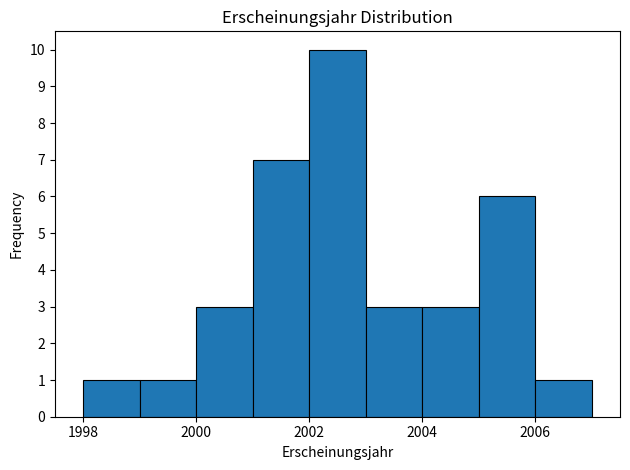

Reading left to right, list every bar in this chart as the range it spans on the x-axis followed by its height. The values are not printed on the chart, so give them approximately, as read against the axis.

1998 to 1999: 1
1999 to 2000: 1
2000 to 2001: 3
2001 to 2002: 7
2002 to 2003: 10
2003 to 2004: 3
2004 to 2005: 3
2005 to 2006: 6
2006 to 2007: 1